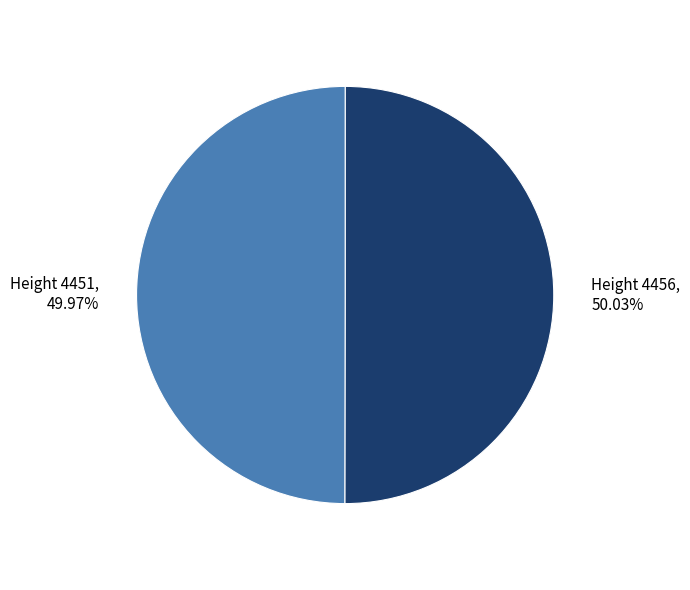

What percentage is the Height 4451 slice, to the nearest percent?

50%